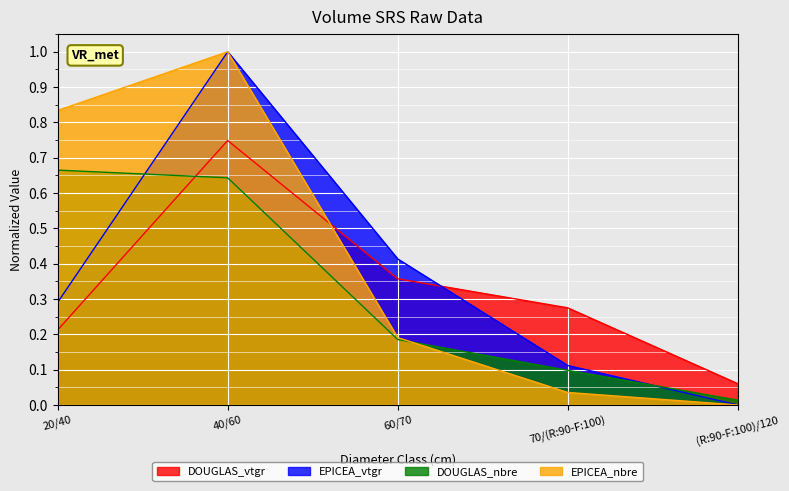

What are all the series names shown in the legend?

DOUGLAS_vtgr, EPICEA_vtgr, DOUGLAS_nbre, EPICEA_nbre